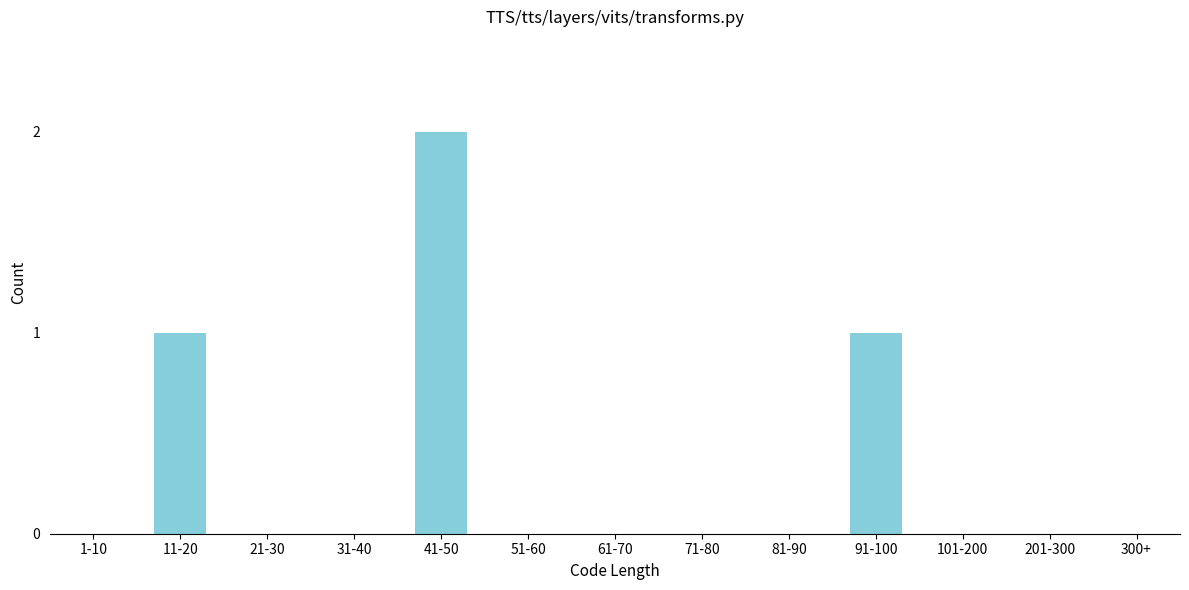

Reading left to right, list all the values displayed in this chart.

1-10=0	11-20=1	21-30=0	31-40=0	41-50=2	51-60=0	61-70=0	71-80=0	81-90=0	91-100=1	101-200=0	201-300=0	300+=0